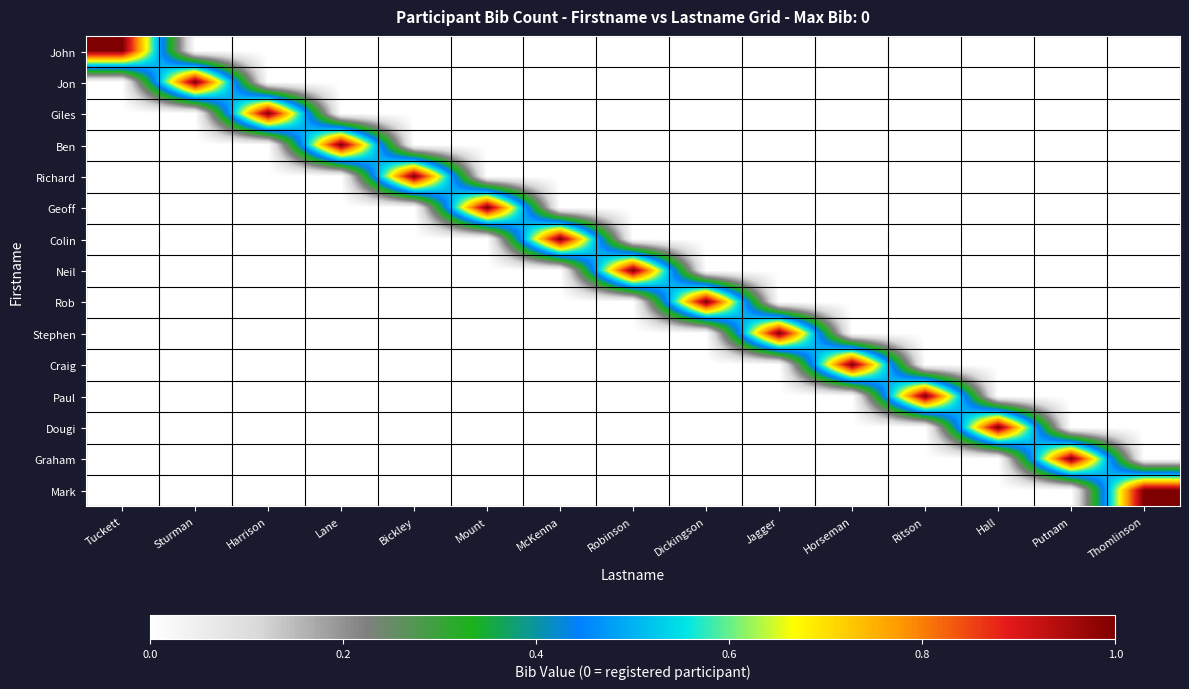

Which category has the lowest value across all series?

Sturman